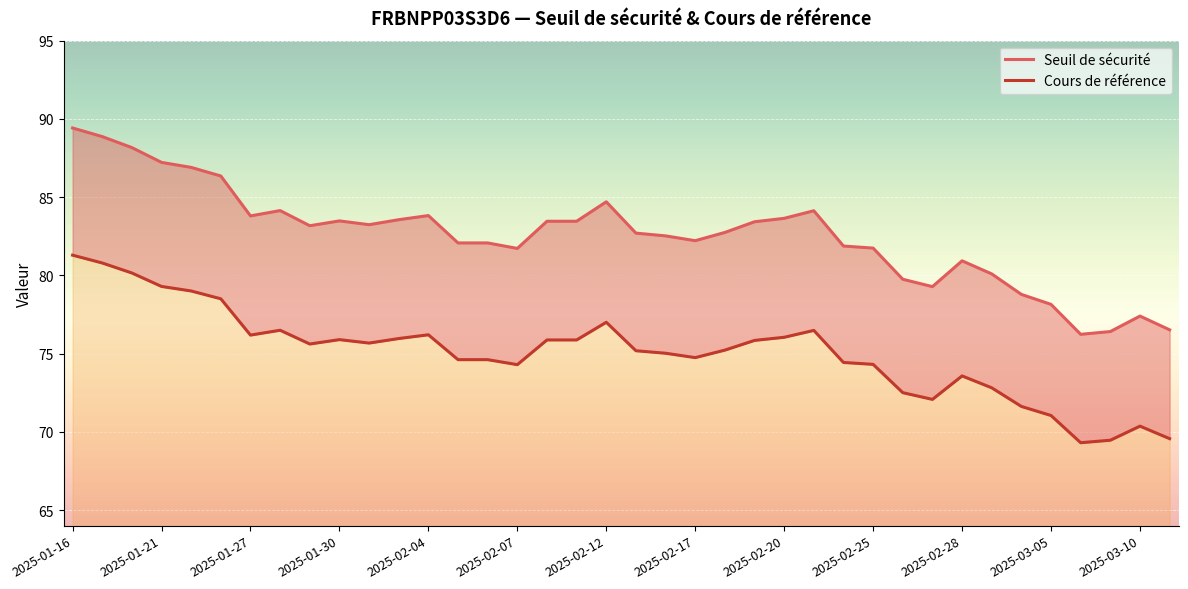

What is the maximum value for Seuil de sécurité?

89.4